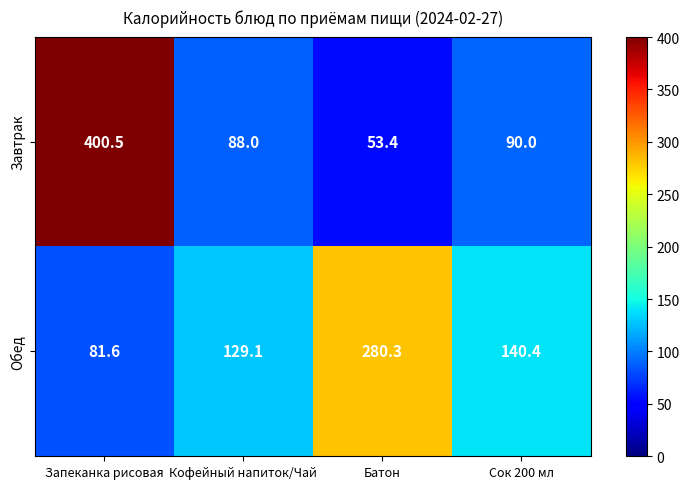

The Завтрак series shows 53.4 at Батон. True or false?

True